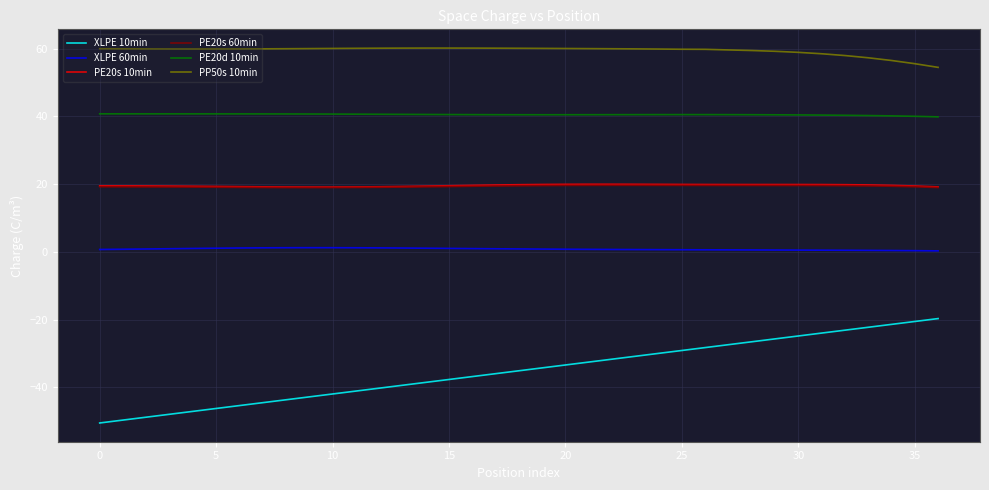

Which series has the largest range (max minus min)?

XLPE 10min